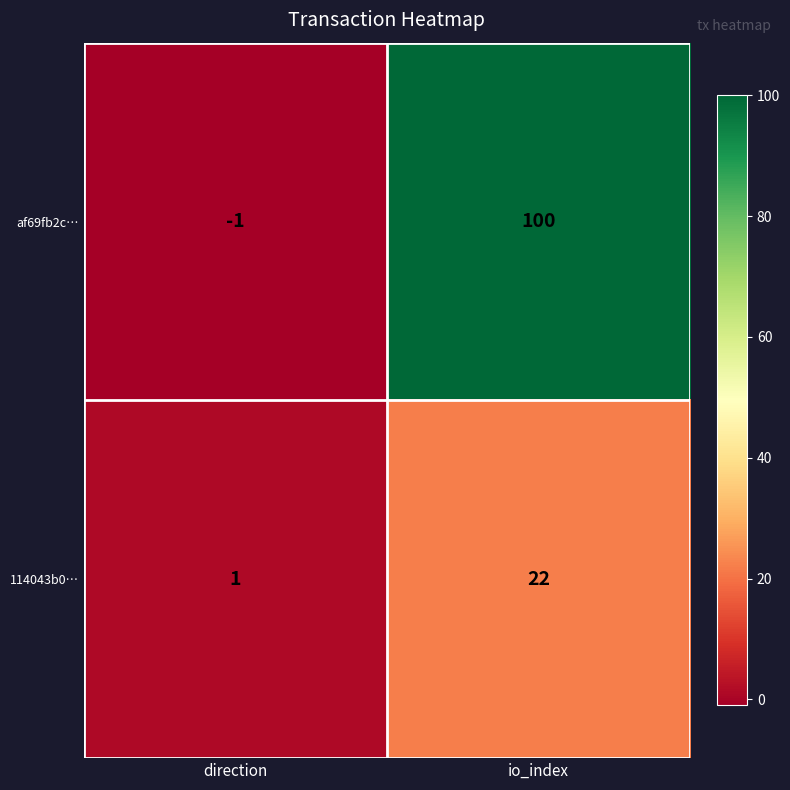

What is the sum of all af69fb2c… values?

99